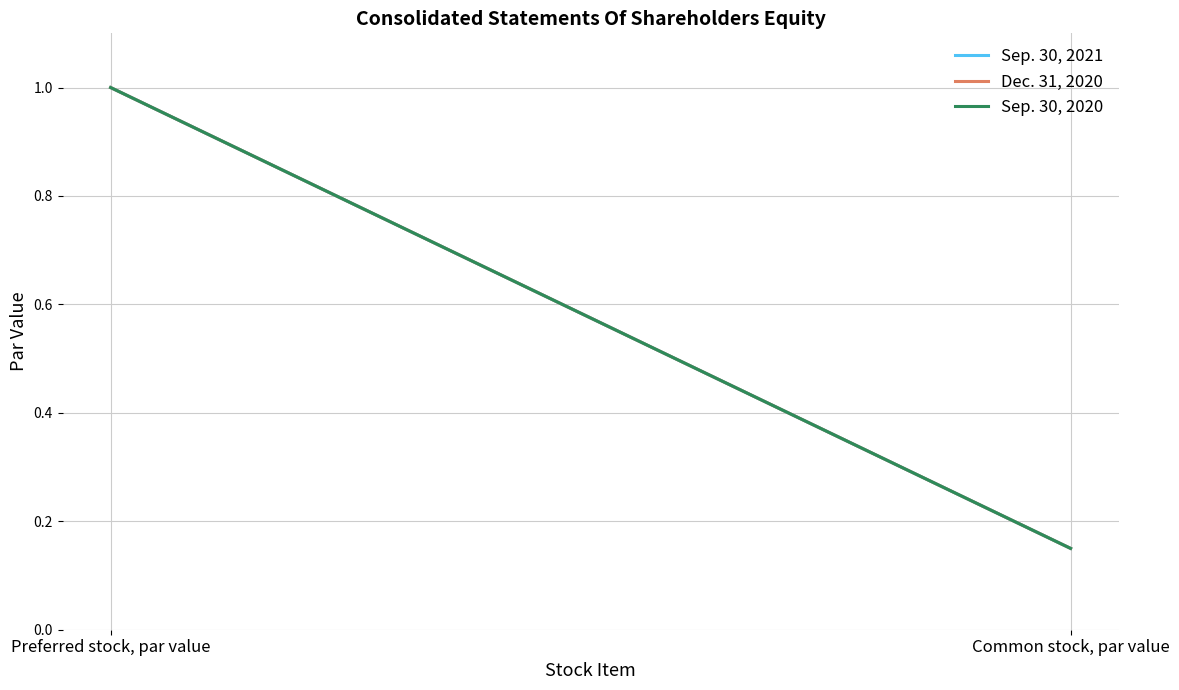

Which series has the largest range (max minus min)?

Sep. 30, 2021